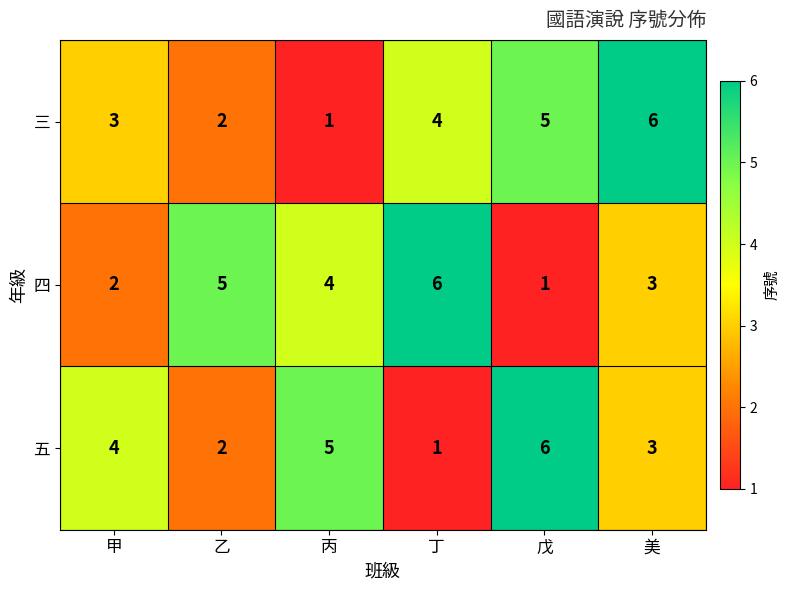

What is the spread (max minus min) of values at 丙?

4